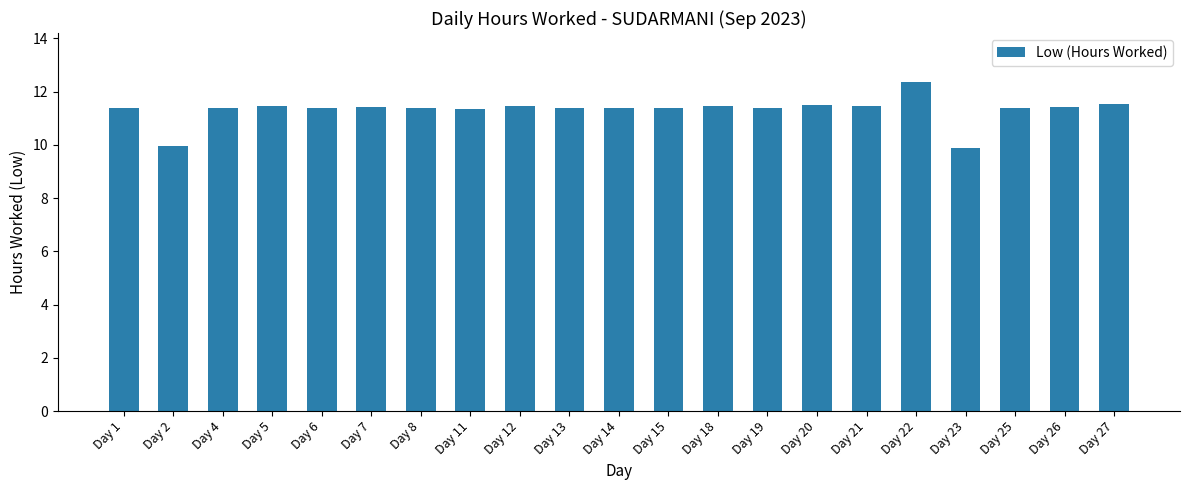

What is the minimum value shown in the chart?

9.9